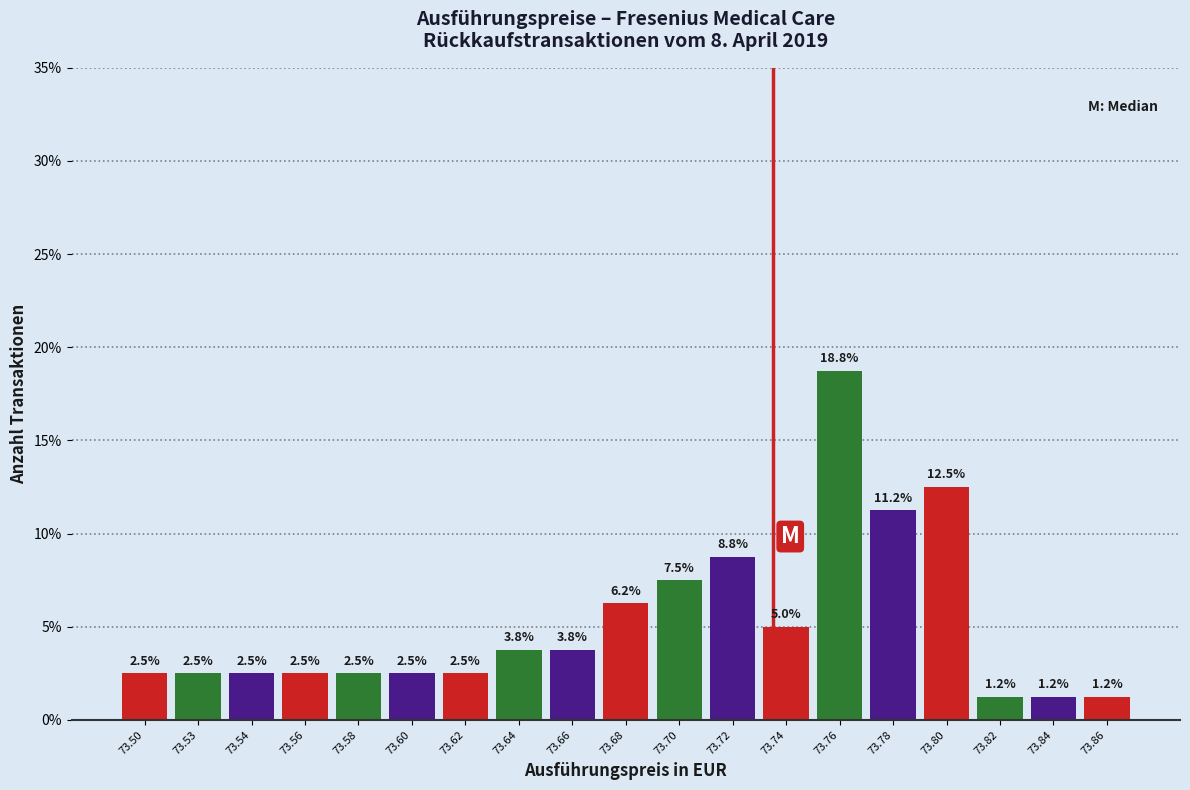

Read the value at 73.62.

2.5